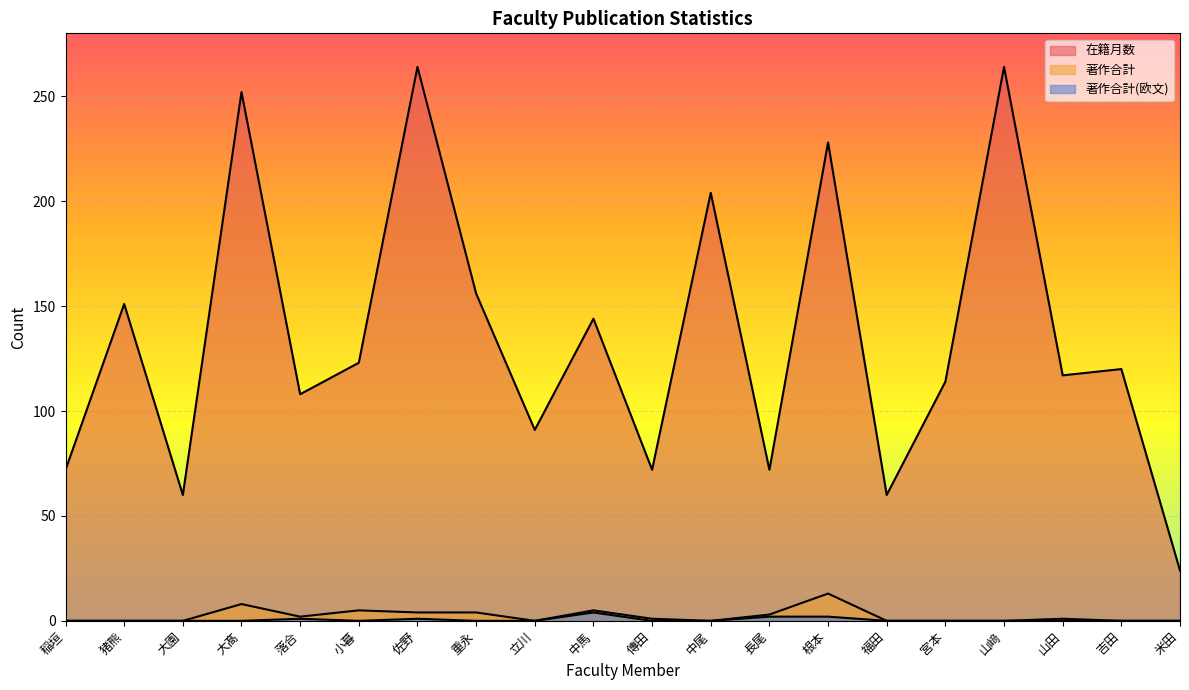

The 在籍月数 series shows 168 at 吉田. True or false?

False